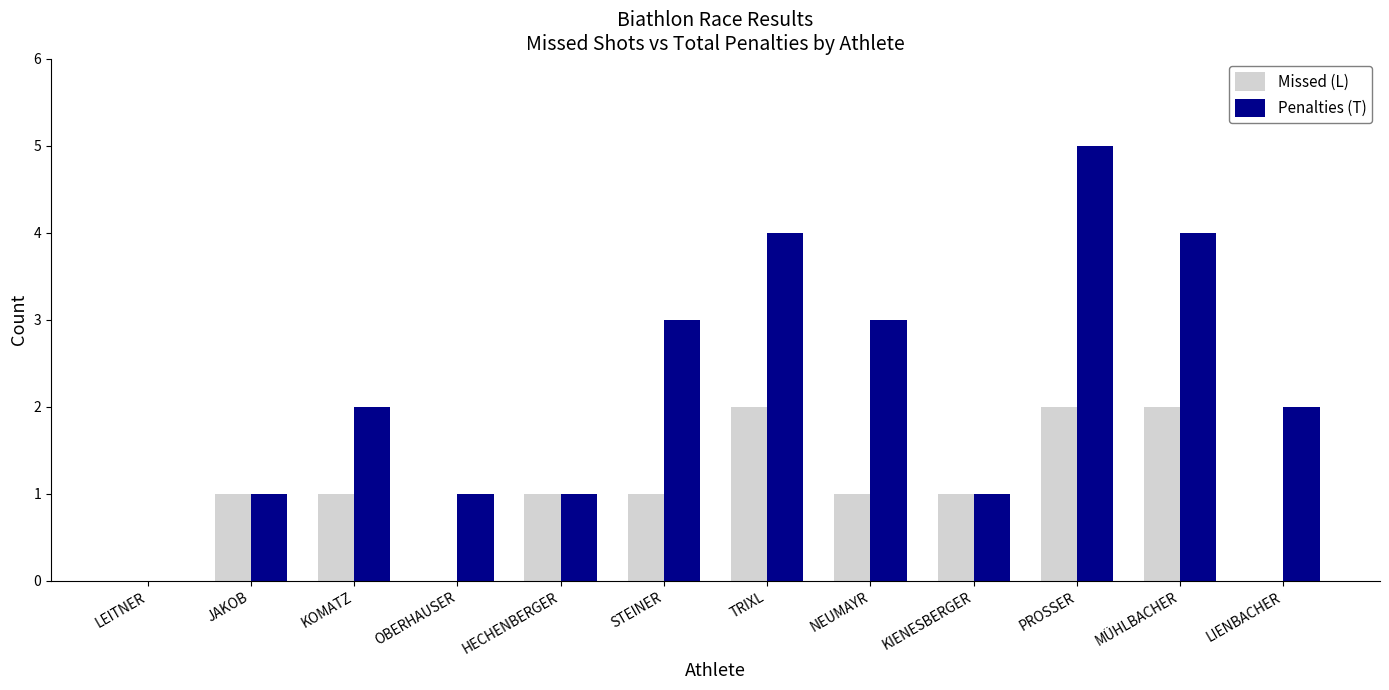

Reading left to right, list all the values displayed in this chart.

Missed (L): 0	1	1	0	1	1	2	1	1	2	2	0
Penalties (T): 0	1	2	1	1	3	4	3	1	5	4	2